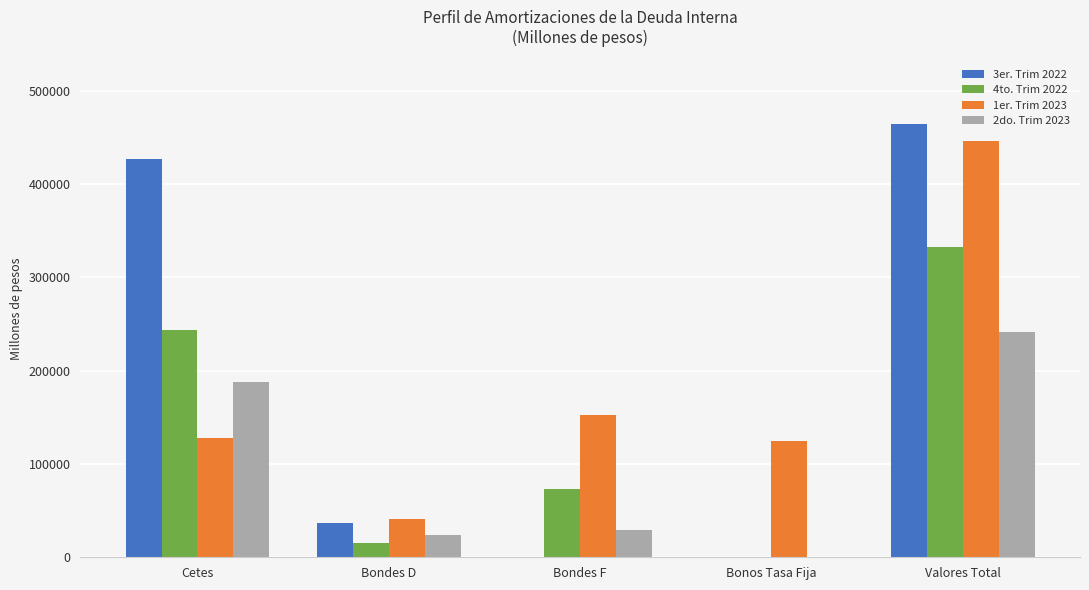

Read the 3er. Trim 2022 value at Valores Total.

463703.3